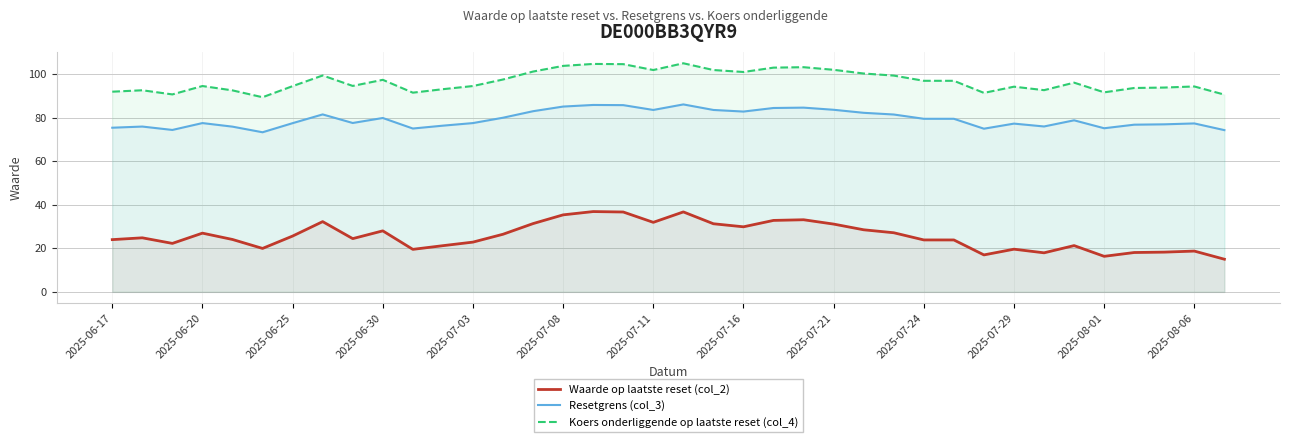

Which series has the largest total across all categories?

Koers onderliggende op laatste reset (col_4)